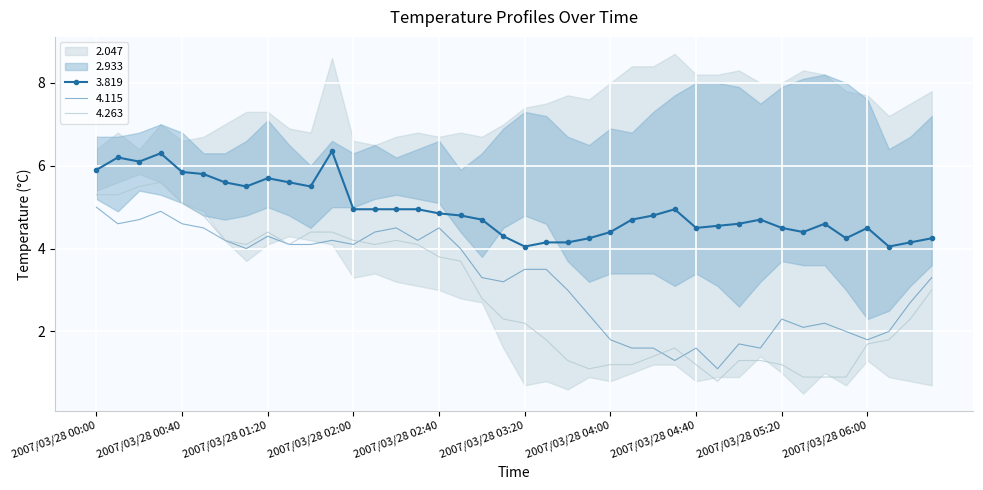

What is the spread (max minus min) of values at 2007/03/28 01:20?

3.2